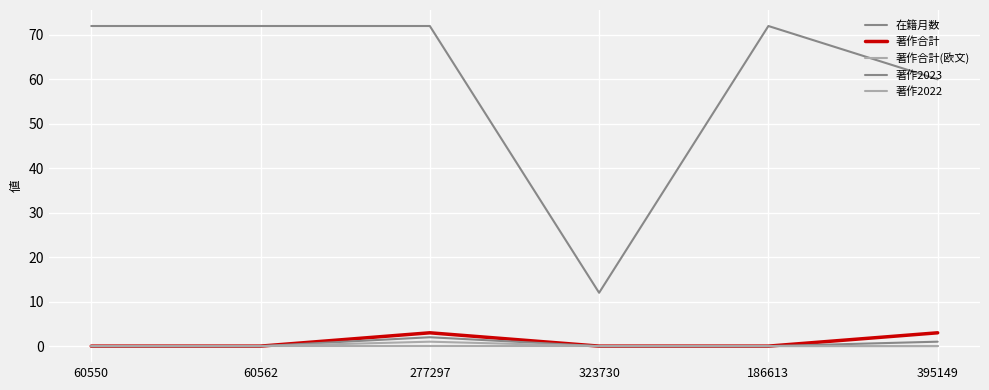

Rank the series at 323730 from lowest to highest value.

著作合計, 著作合計(欧文), 著作2023, 著作2022, 在籍月数